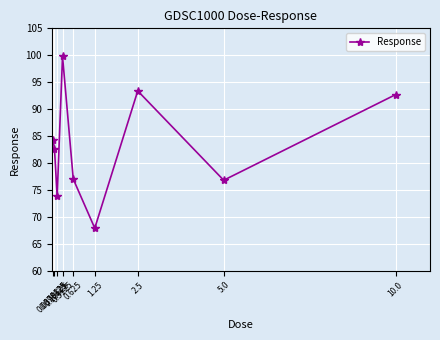

Reading right to left, list all the values displayed in this chart.

92.7	76.8	93.4	67.9	77.0	99.8	73.8	82.7	84.3